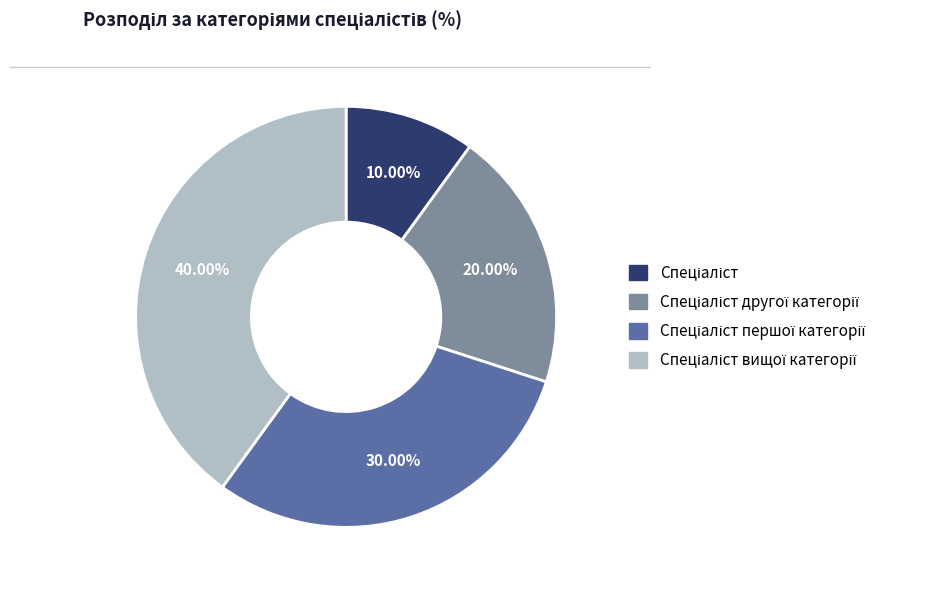

Count the number of slices in the pie.

4